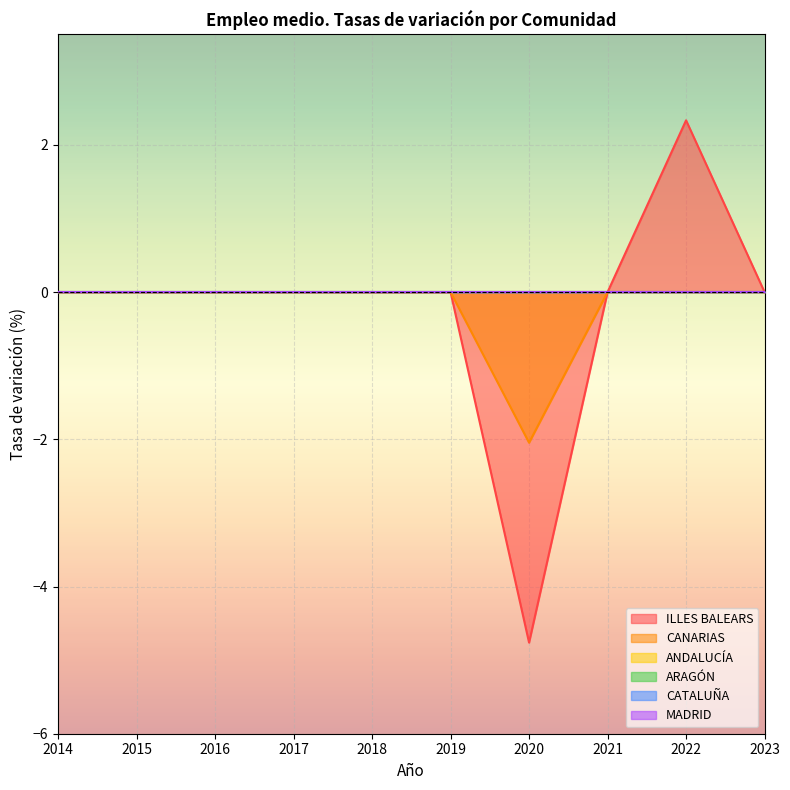

Reading right to left, list all the values displayed in this chart.

ILLES BALEARS: 2023=0.0	2022=2.3	2021=0.0	2020=-4.8	2019=0.0	2018=0.0	2017=0.0	2016=0.0	2015=0.0	2014=0.0
CANARIAS: 2023=0.0	2022=0.0	2021=0.0	2020=-2.0	2019=0.0	2018=0.0	2017=0.0	2016=0.0	2015=0.0	2014=0.0
ANDALUCÍA: 2023=0.0	2022=0.0	2021=0.0	2020=0.0	2019=0.0	2018=0.0	2017=0.0	2016=0.0	2015=0.0	2014=0.0
ARAGÓN: 2023=0.0	2022=0.0	2021=0.0	2020=0.0	2019=0.0	2018=0.0	2017=0.0	2016=0.0	2015=0.0	2014=0.0
CATALUÑA: 2023=0.0	2022=0.0	2021=0.0	2020=0.0	2019=0.0	2018=0.0	2017=0.0	2016=0.0	2015=0.0	2014=0.0
MADRID: 2023=0.0	2022=0.0	2021=0.0	2020=0.0	2019=0.0	2018=0.0	2017=0.0	2016=0.0	2015=0.0	2014=0.0